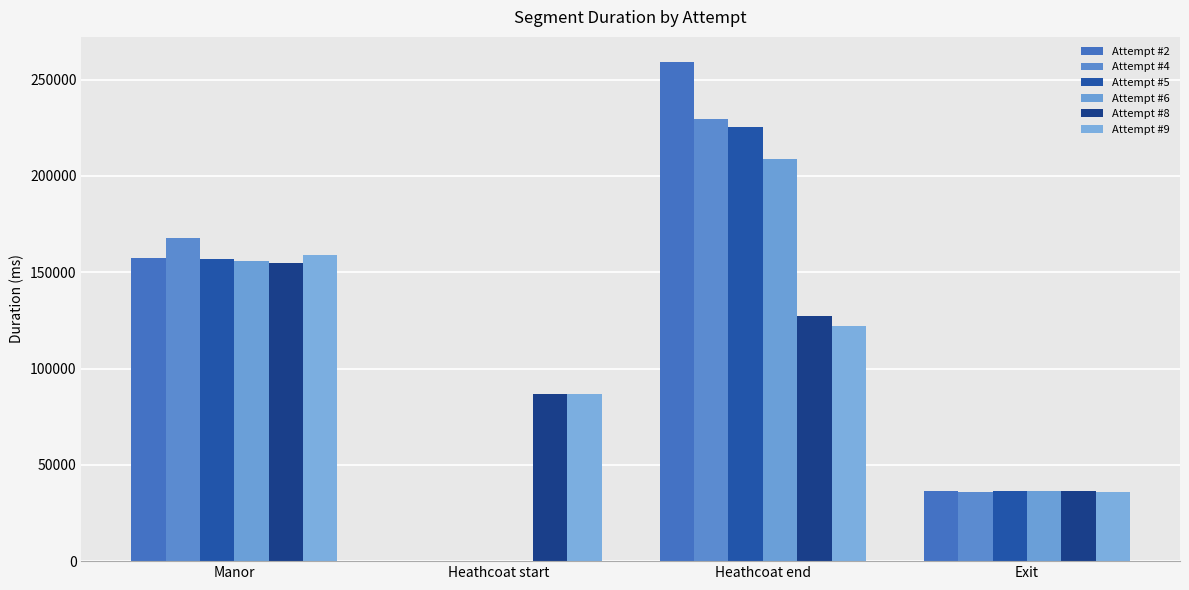

Which series has the largest range (max minus min)?

Attempt #2